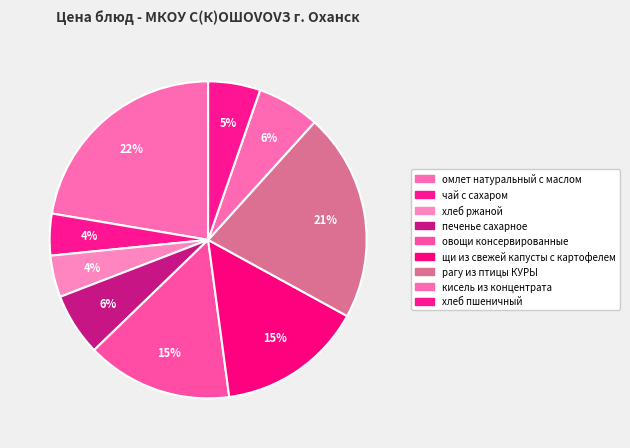

How many slices are in this pie chart?

9